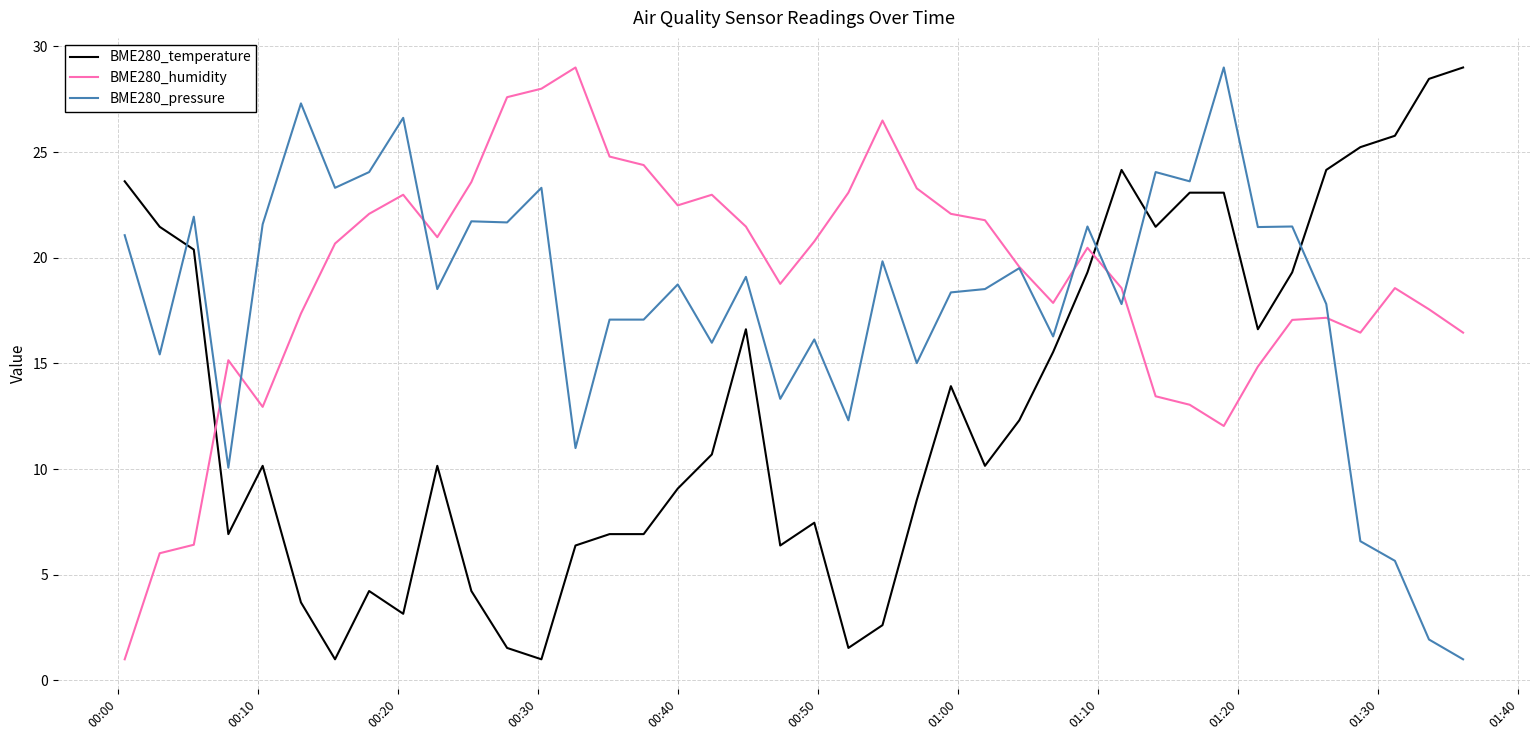

List the series in order of their overall mean, lowest first.

BME280_temperature, BME280_pressure, BME280_humidity